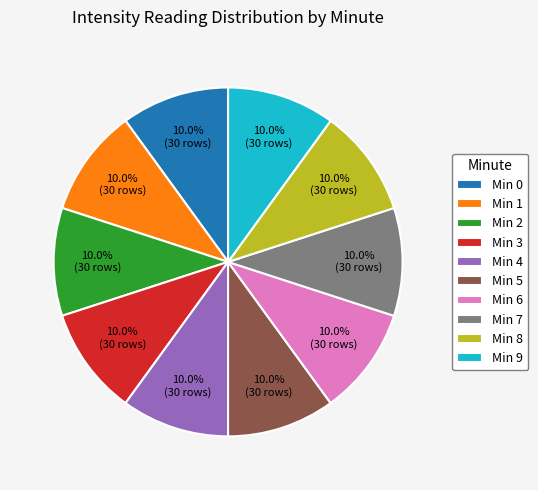

What percentage do Min 3 and Min 6 together represent?

20.0%